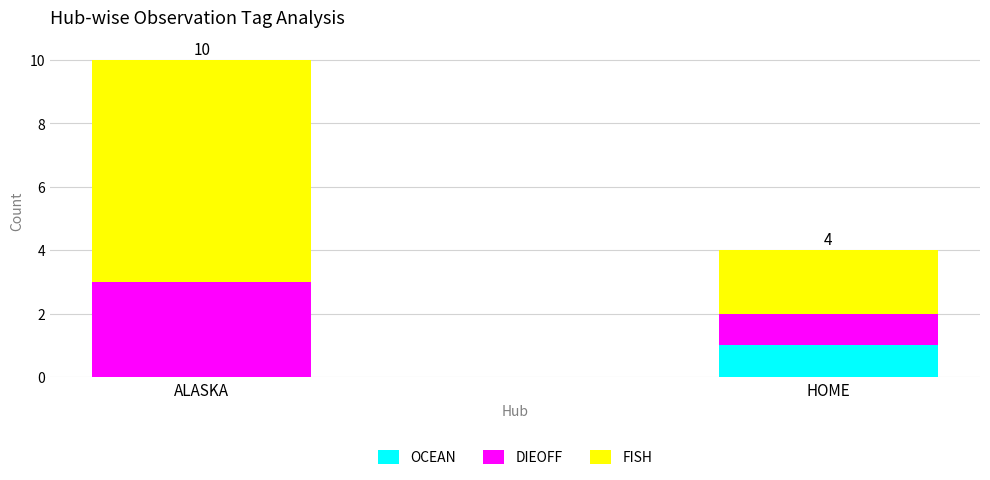

What value does the OCEAN series have at HOME?

1